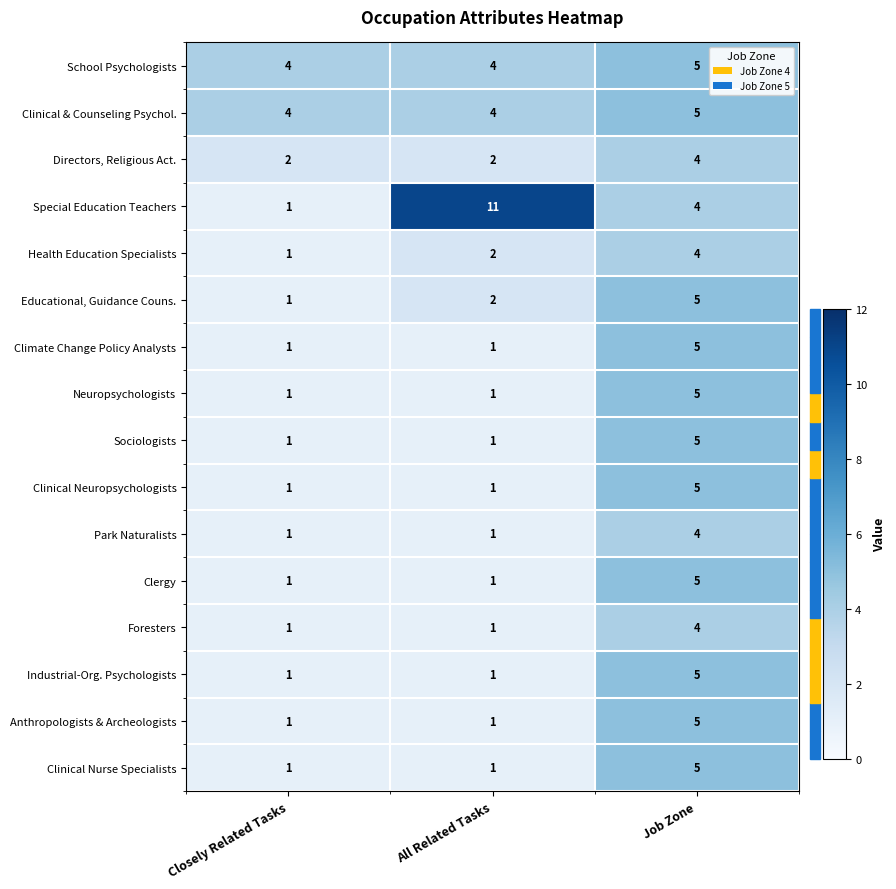

What is the total value across all series at All Related Tasks?

35